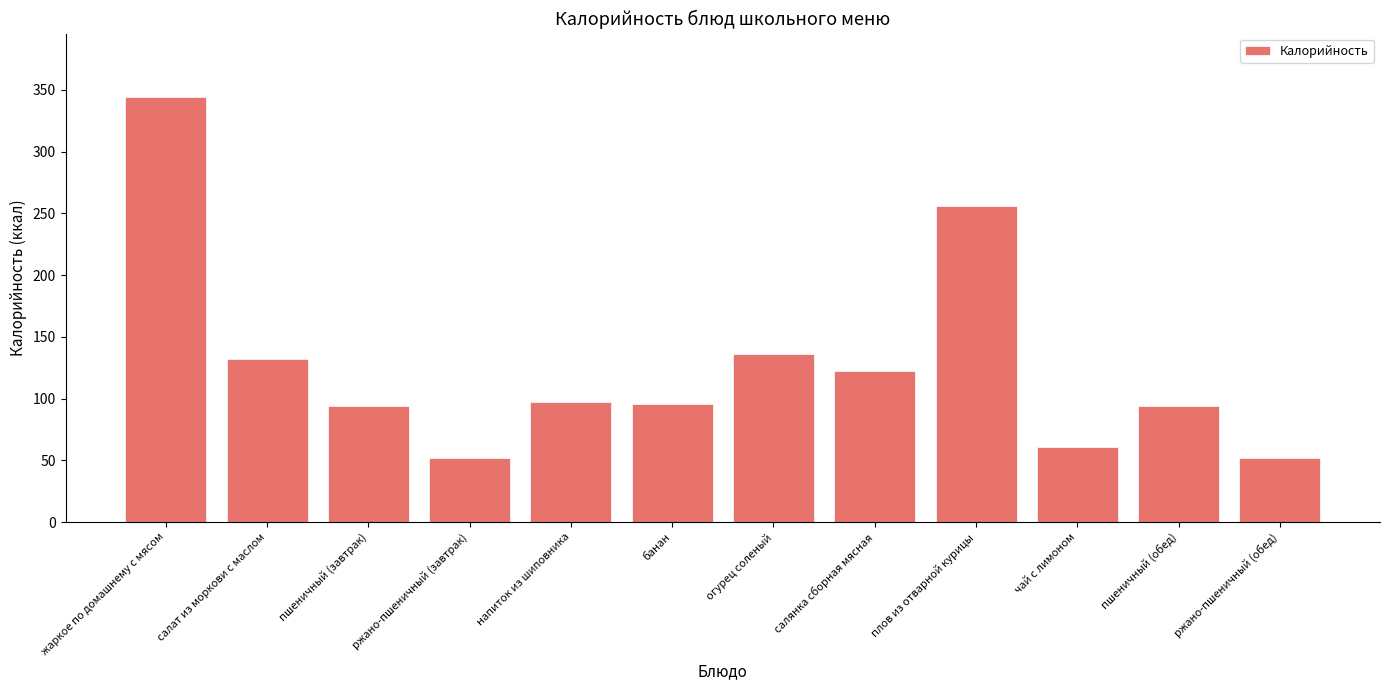

What is the difference between the second highest and minimum values?

203.8